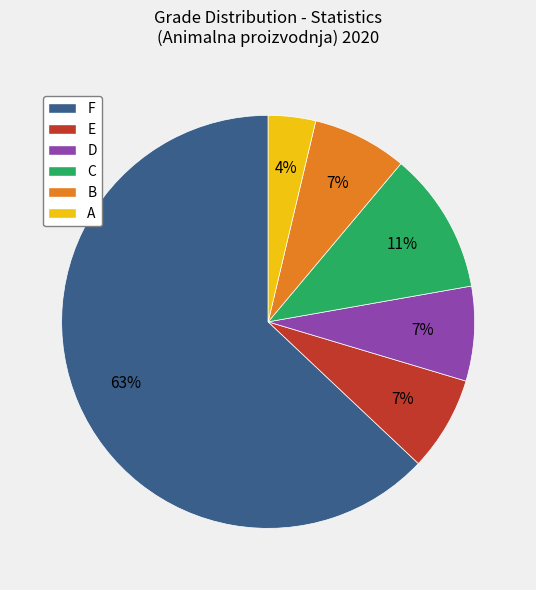

What is the ratio of the value at B to the value at D?

1.0